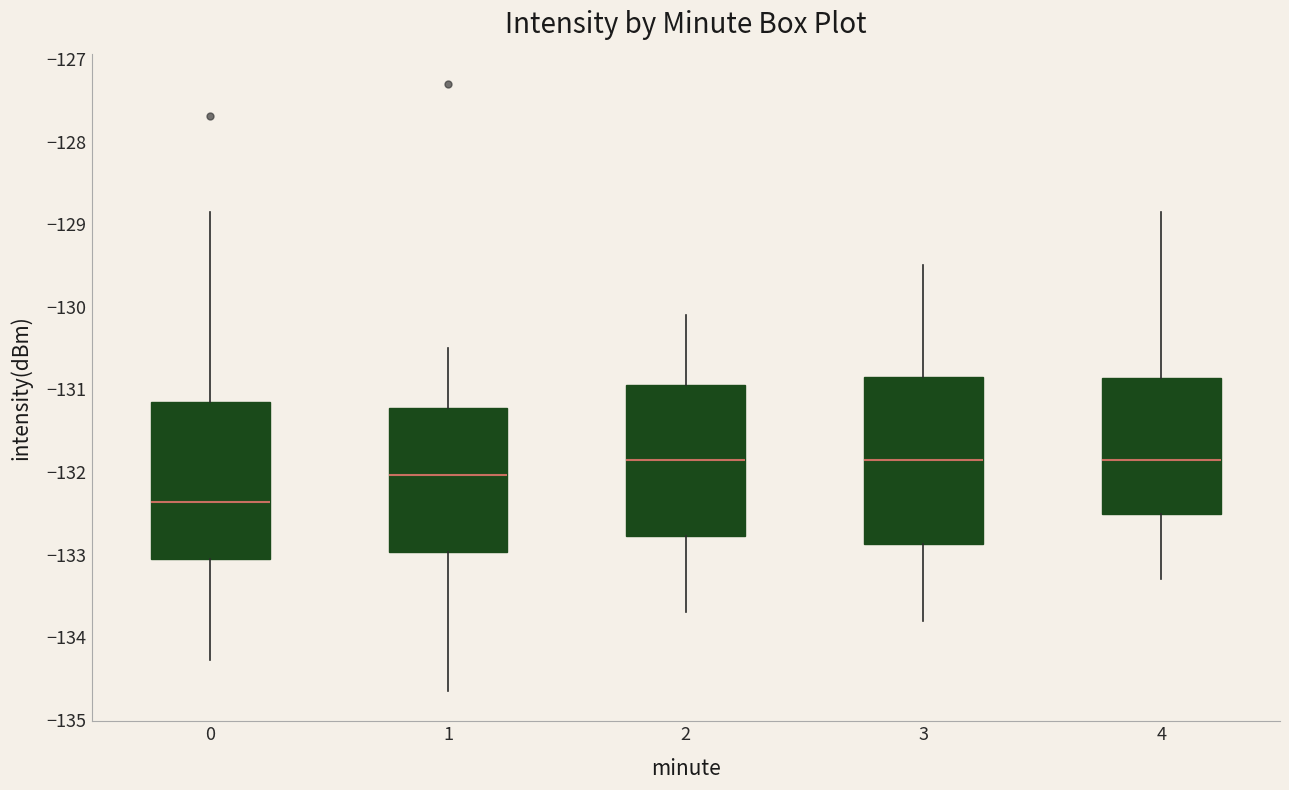

Reading left to right, read every box against the y-axis: the position of its median line, the range the box covers, and the ends of its whiskers. The values are not printed on the chart, so give them approximately, as read against the axis.

0: median -132.4, box -133.1 to -131.2, whiskers -134.3 to -128.9
1: median -132.0, box -133.0 to -131.2, whiskers -134.7 to -130.5
2: median -131.8, box -132.8 to -130.9, whiskers -133.7 to -130.1
3: median -131.8, box -132.9 to -130.8, whiskers -133.8 to -129.5
4: median -131.8, box -132.5 to -130.9, whiskers -133.3 to -128.9